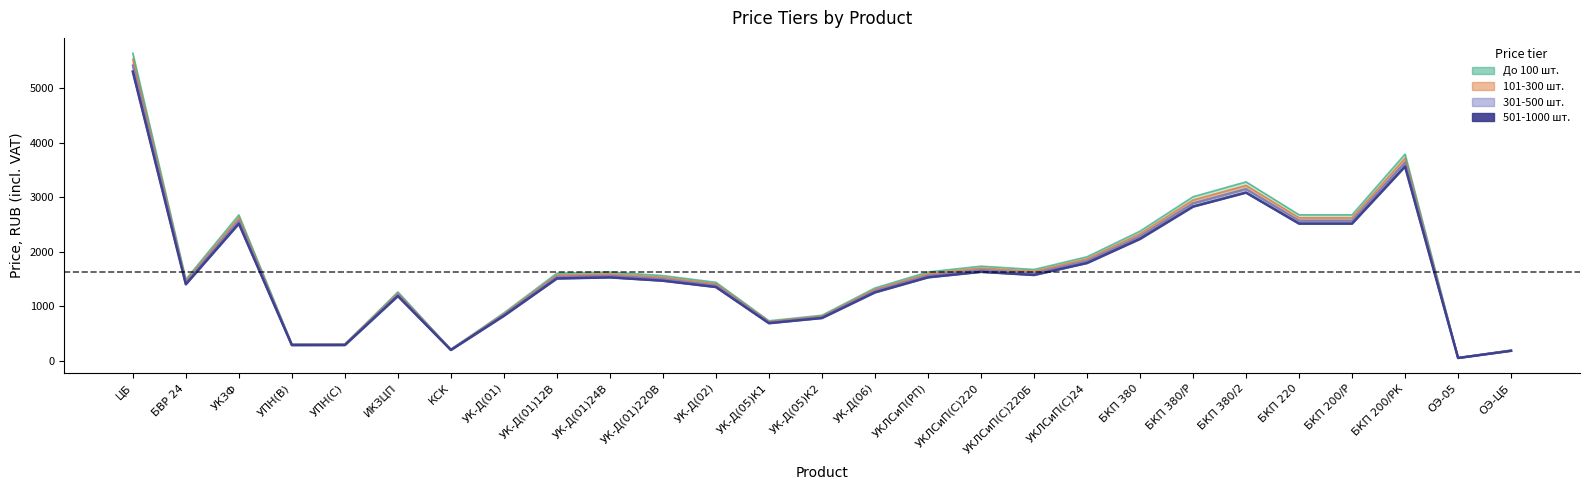

The value at КСК is 81.8. True or false?

False